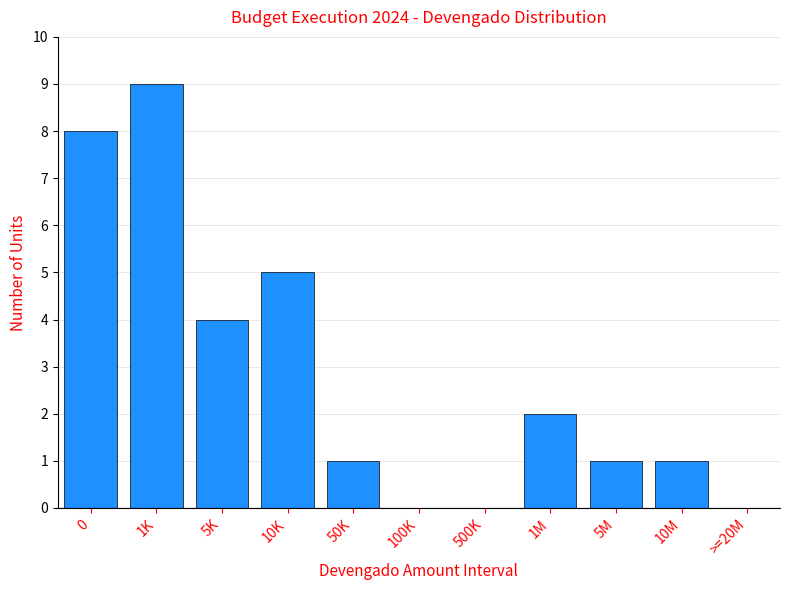

Reading right to left, extract all data points from this chart.

>=20M=0	10M=1	5M=1	1M=2	500K=0	100K=0	50K=1	10K=5	5K=4	1K=9	0=8